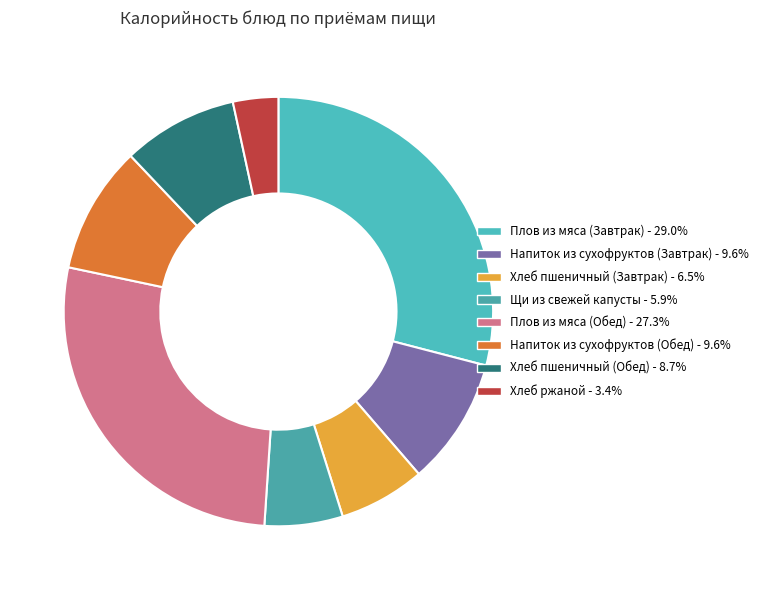

How many segments does this pie chart have?

8